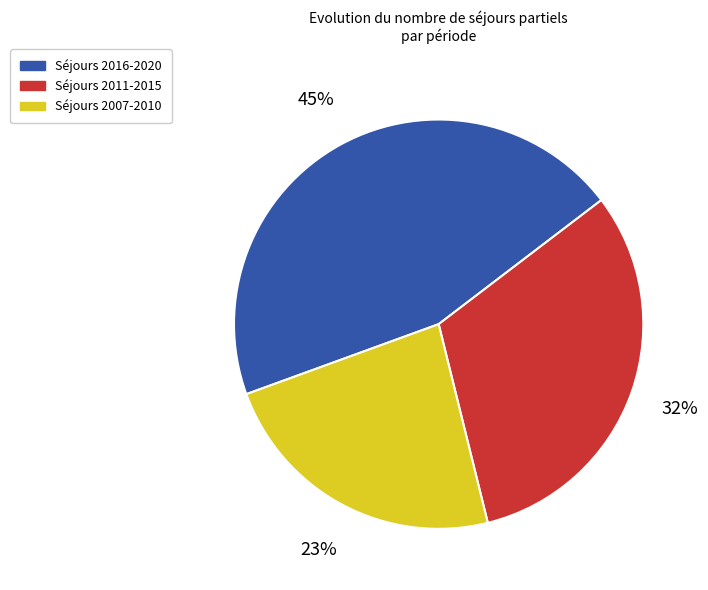

To the nearest percent, what is the difference between the largest and smallest slice percentages?

22%